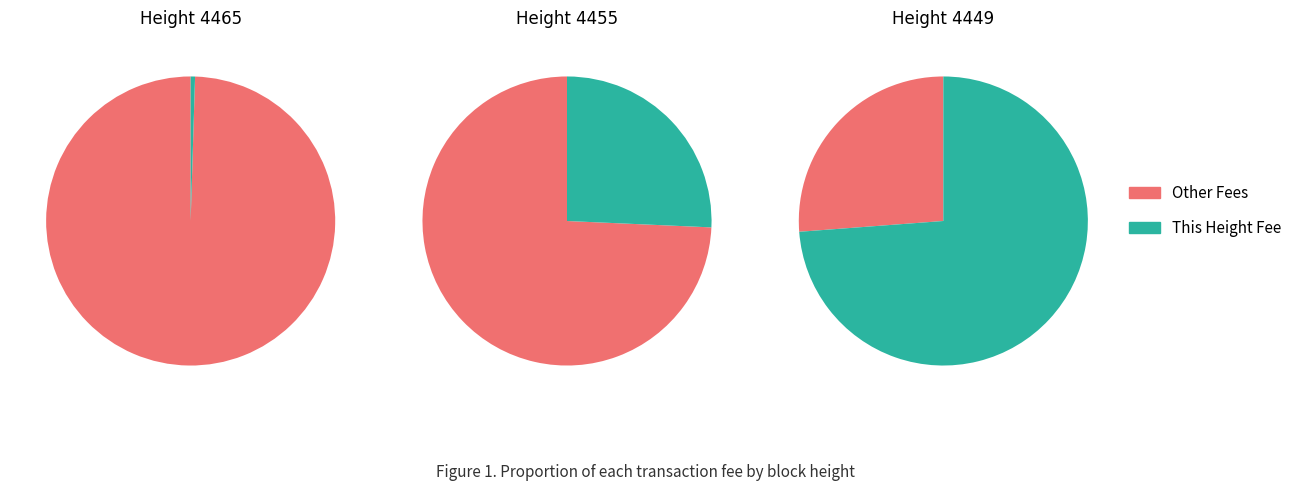

To the nearest percent, what percentage of the pie is 4449?

74%